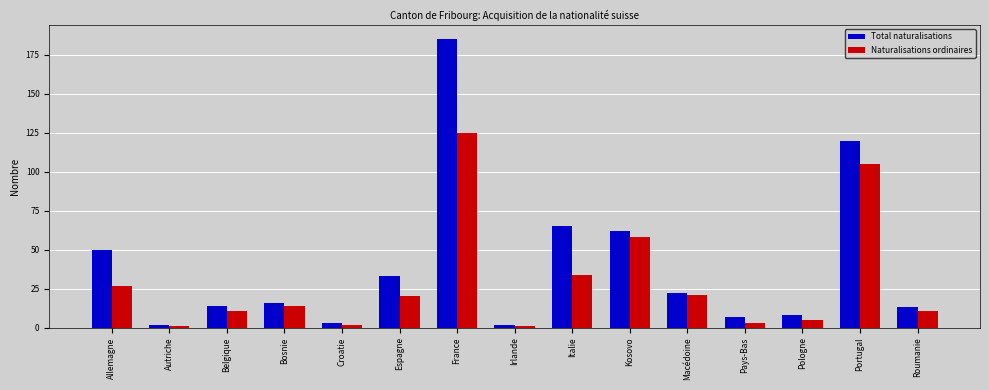

What is the approximate value of Naturalisations ordinaires at Kosovo, to the nearest 10?

60